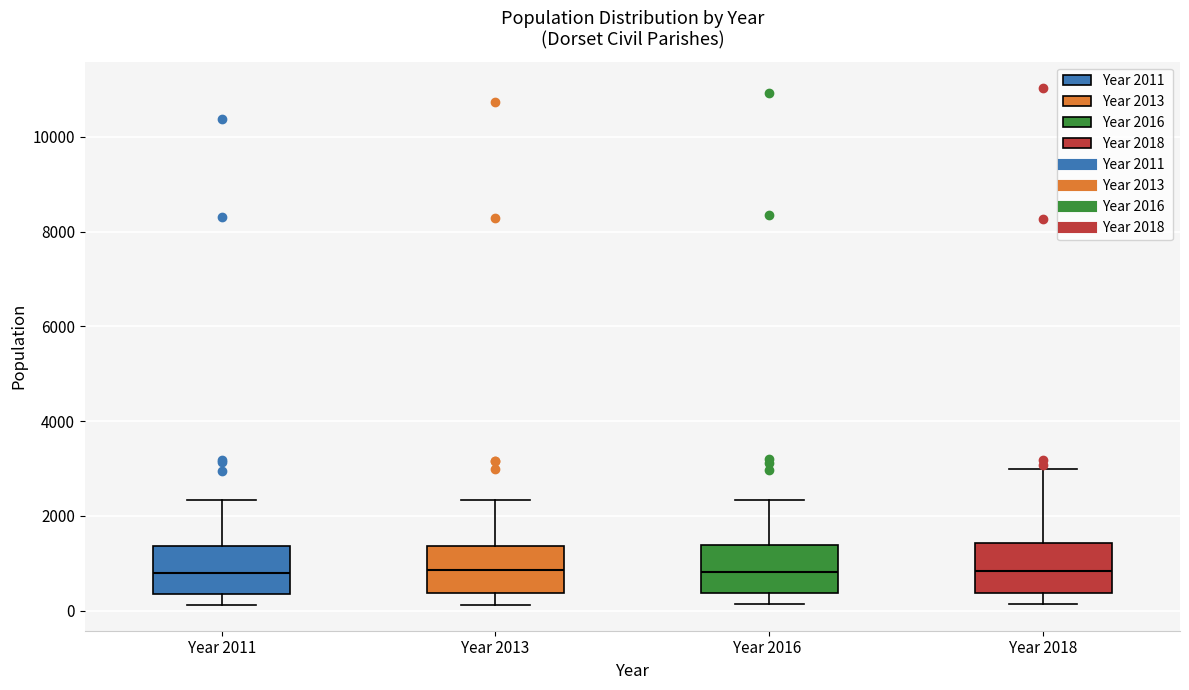

Reading left to right, read every box against the y-axis: the position of its median line, the range the box covers, and the ends of its whiskers. The values are not printed on the chart, so give them approximately, as read against the axis.

Year 2011: median 800, box 400 to 1400, whiskers 200 to 2400
Year 2013: median 800, box 400 to 1400, whiskers 200 to 2400
Year 2016: median 800, box 400 to 1400, whiskers 200 to 2400
Year 2018: median 800, box 400 to 1400, whiskers 200 to 3000